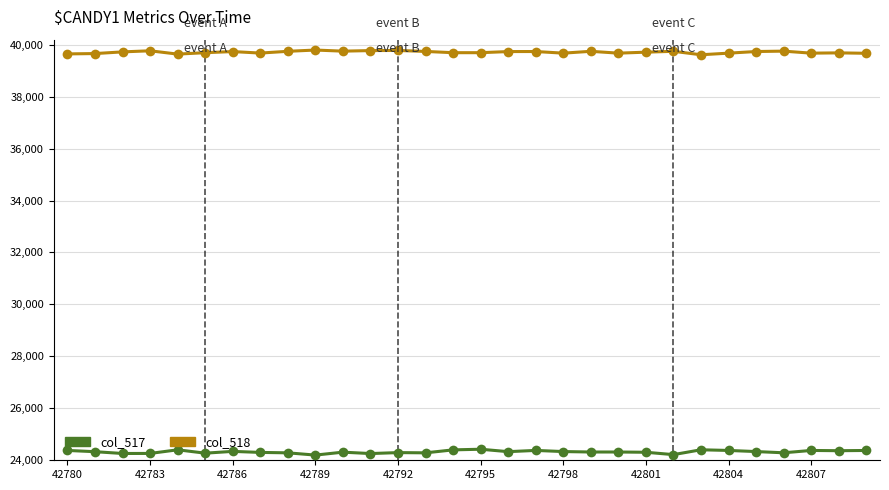

True or false: col_517 and col_518 intersect in this chart.

False